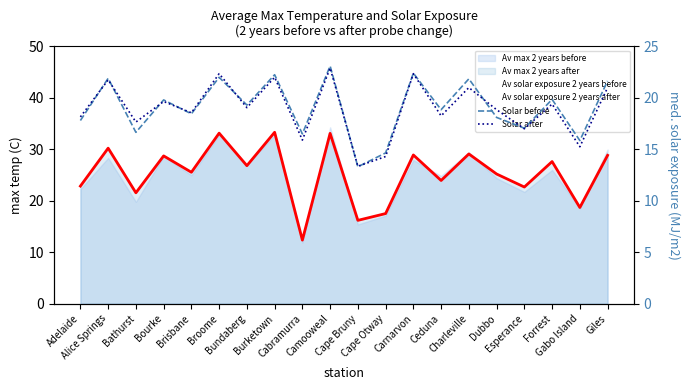

What is the difference between the Solar before values at Cape Otway and Bourke?

5.2